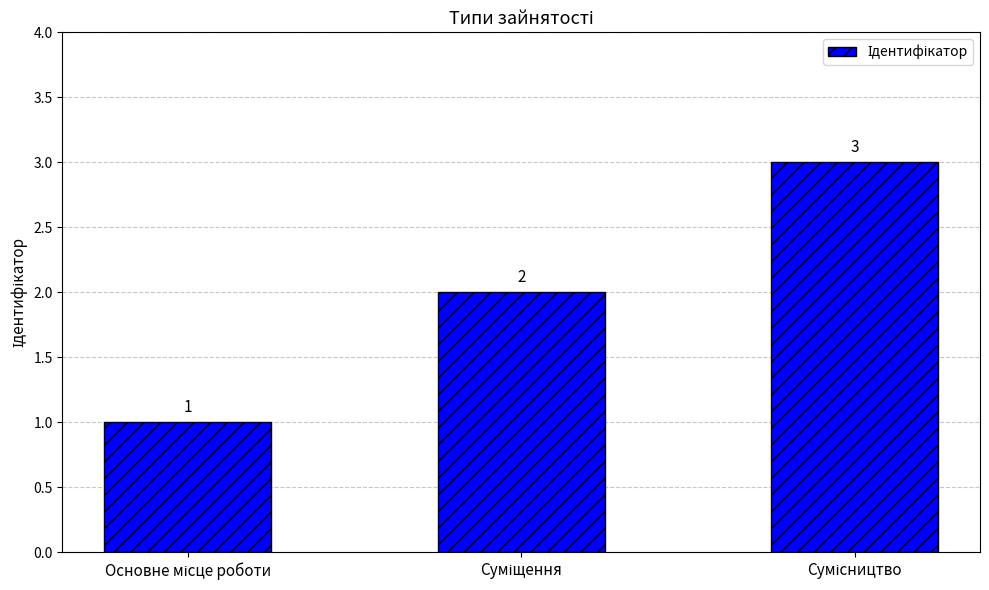

What is the difference between the maximum and second lowest values?

1